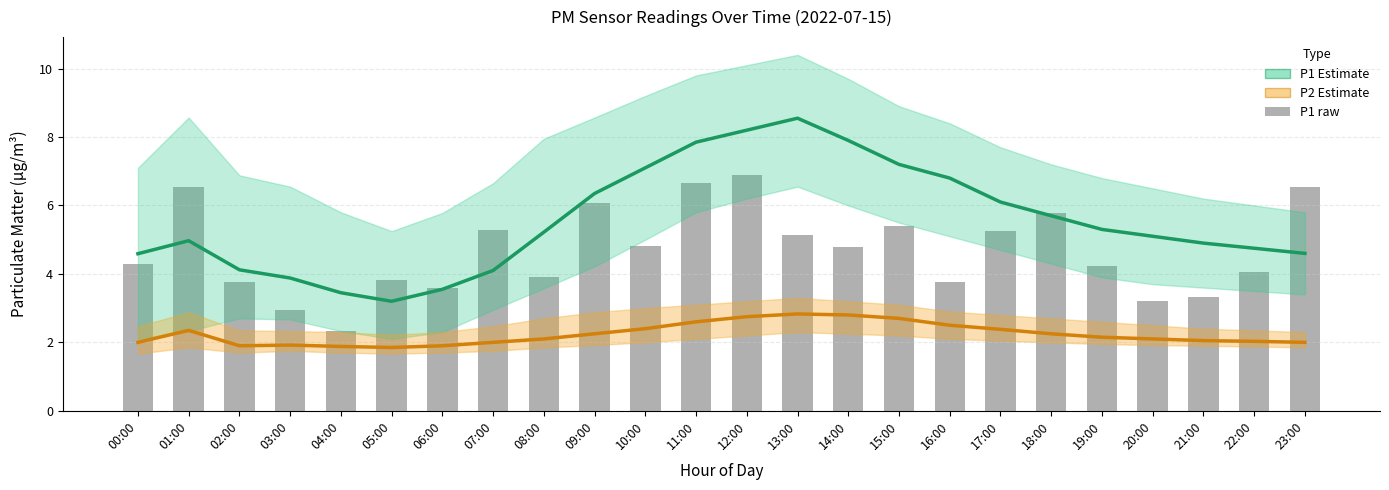

How many values in the P1 raw series are below 4?

9